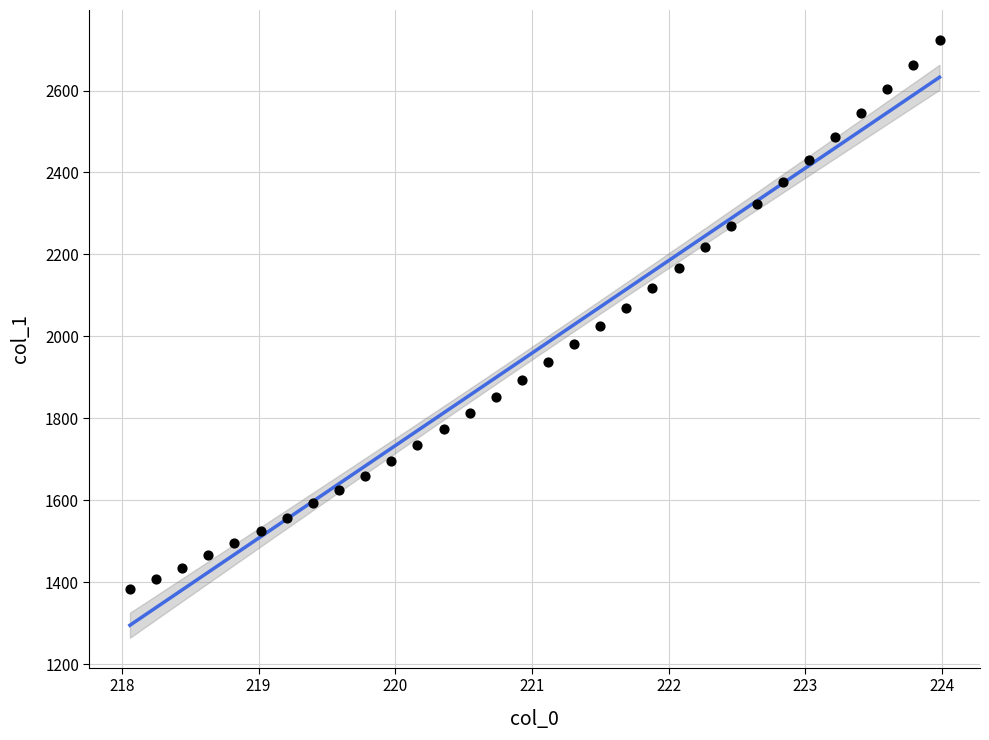

What is the range of X values (max minus min)?

5.9